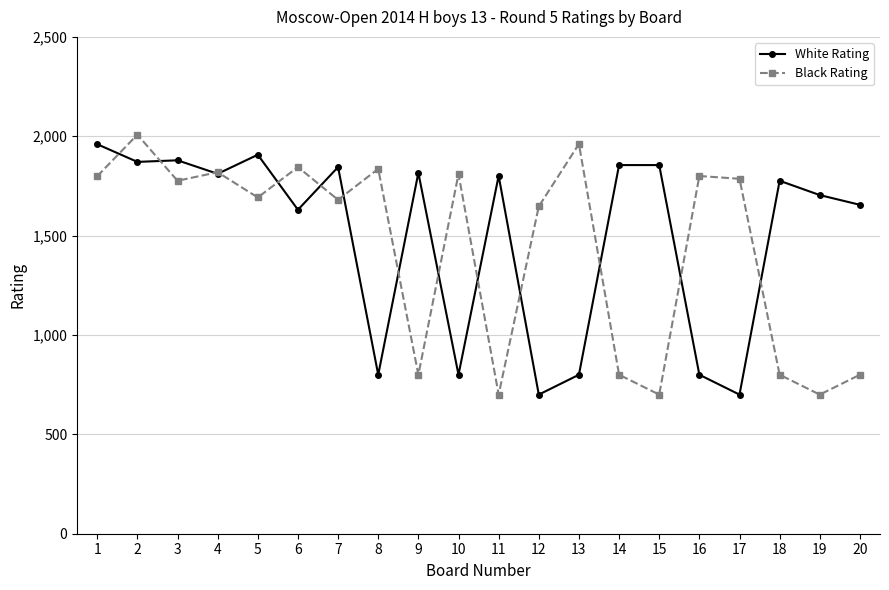

True or false: White Rating has more than 2 interior local peaks.

True